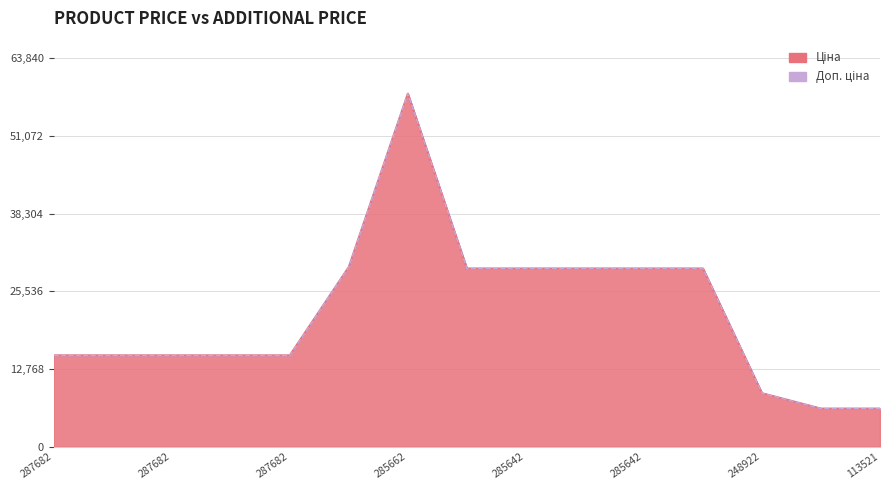

What are all the series names shown in the legend?

Ціна, Доп. ціна